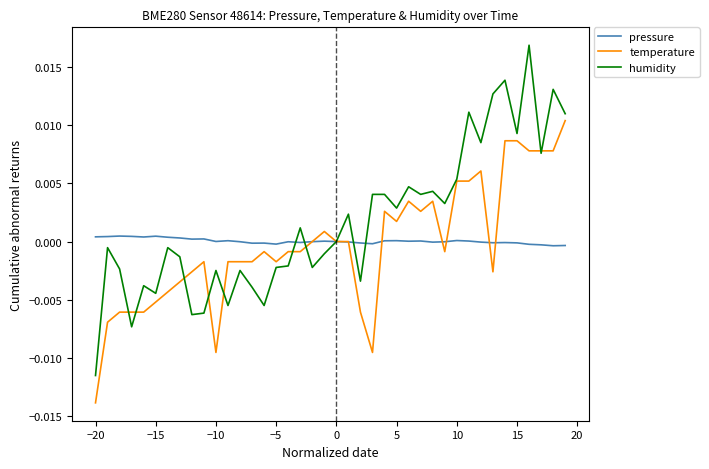

Which series has the largest range (max minus min)?

humidity